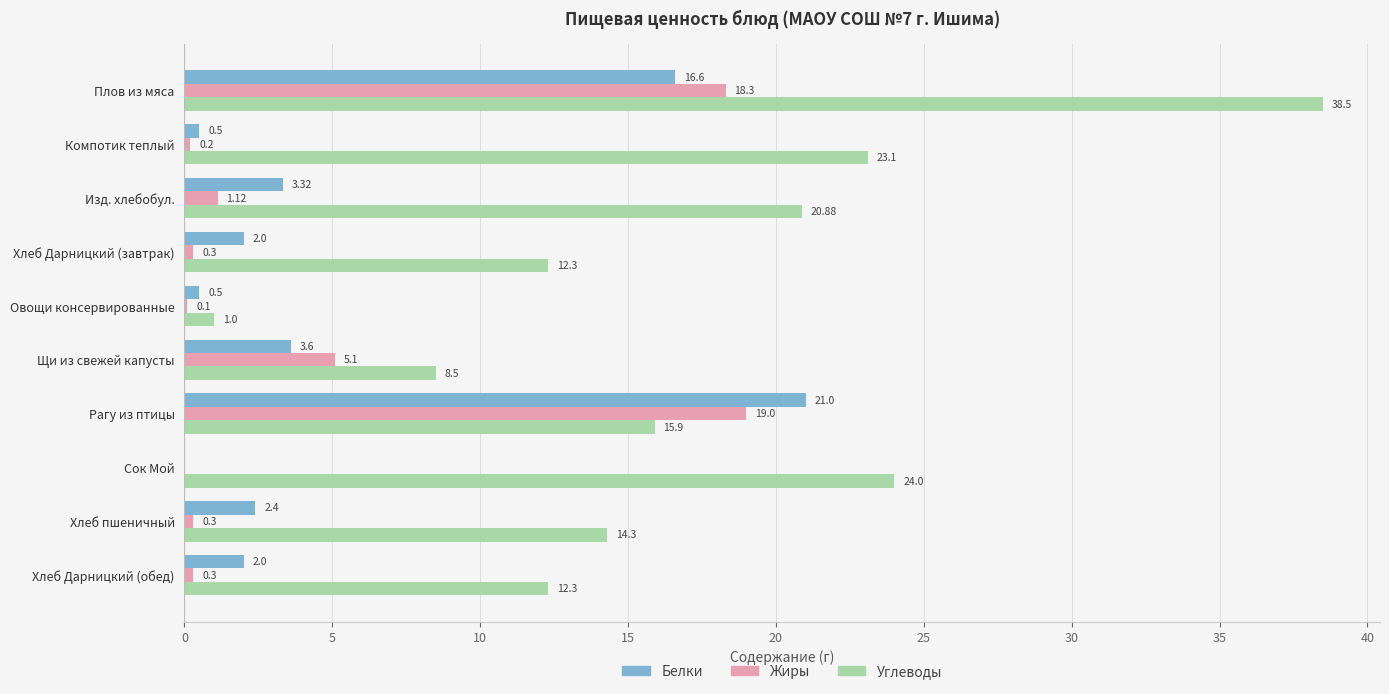

What is the sum of all Белки values?

51.9